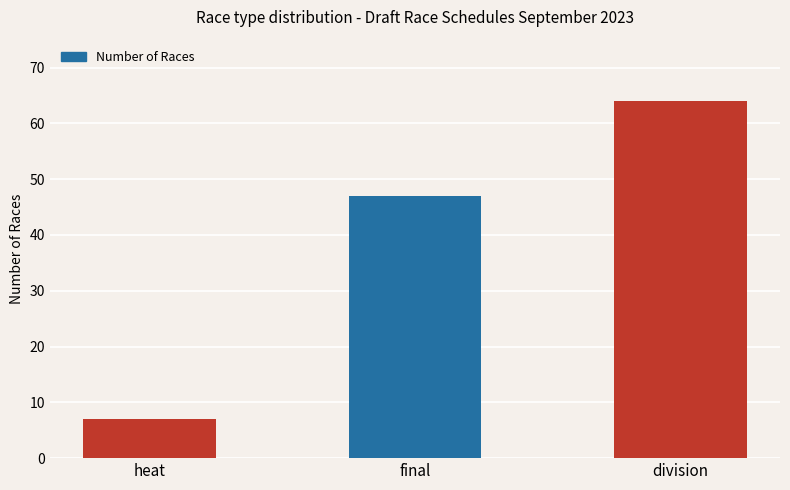

Rank the categories by value from highest to lowest.

division, final, heat